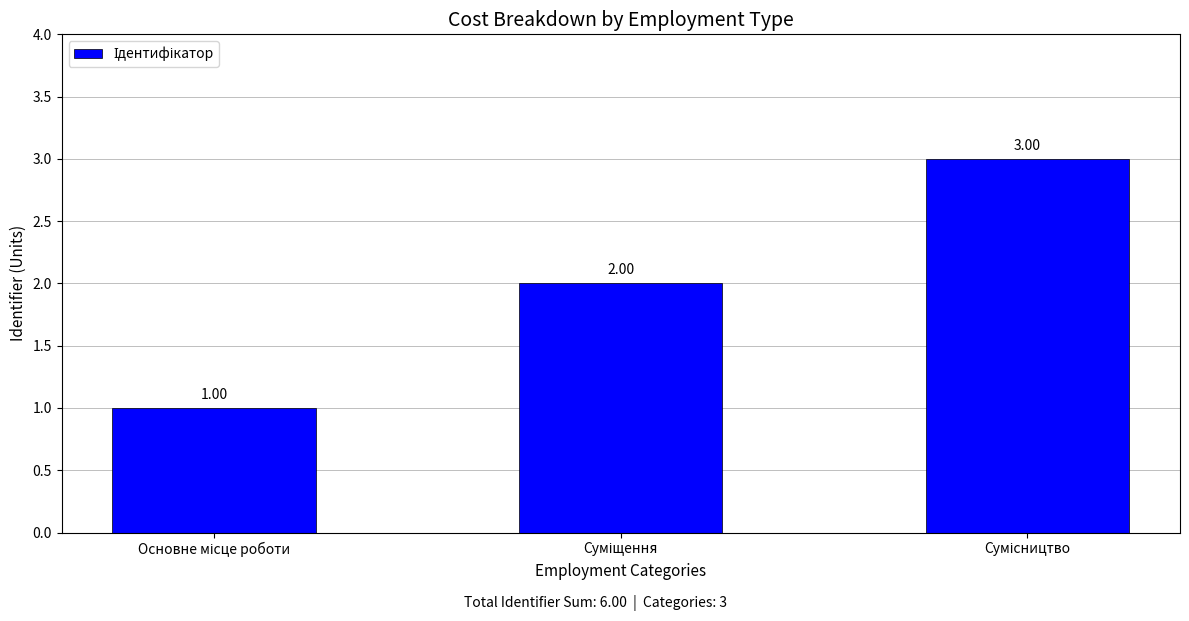

Does the chart contain stacked bars?

No